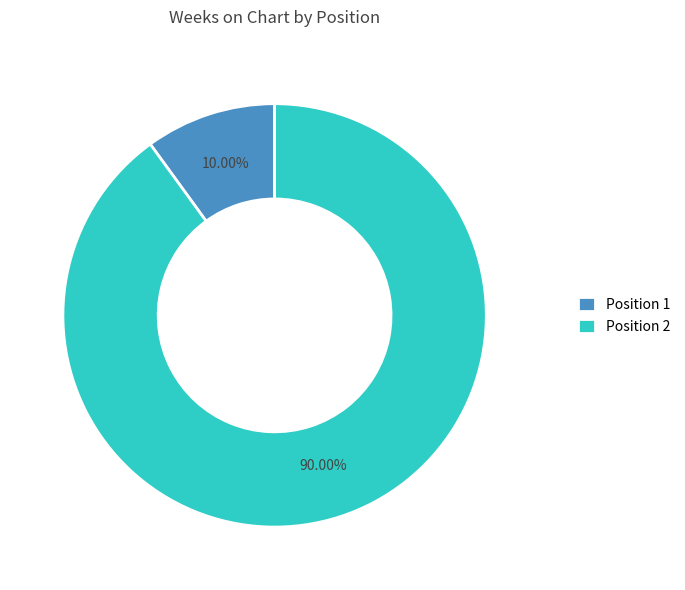

Do Position 2 and Position 1 together represent more than half of the pie?

Yes